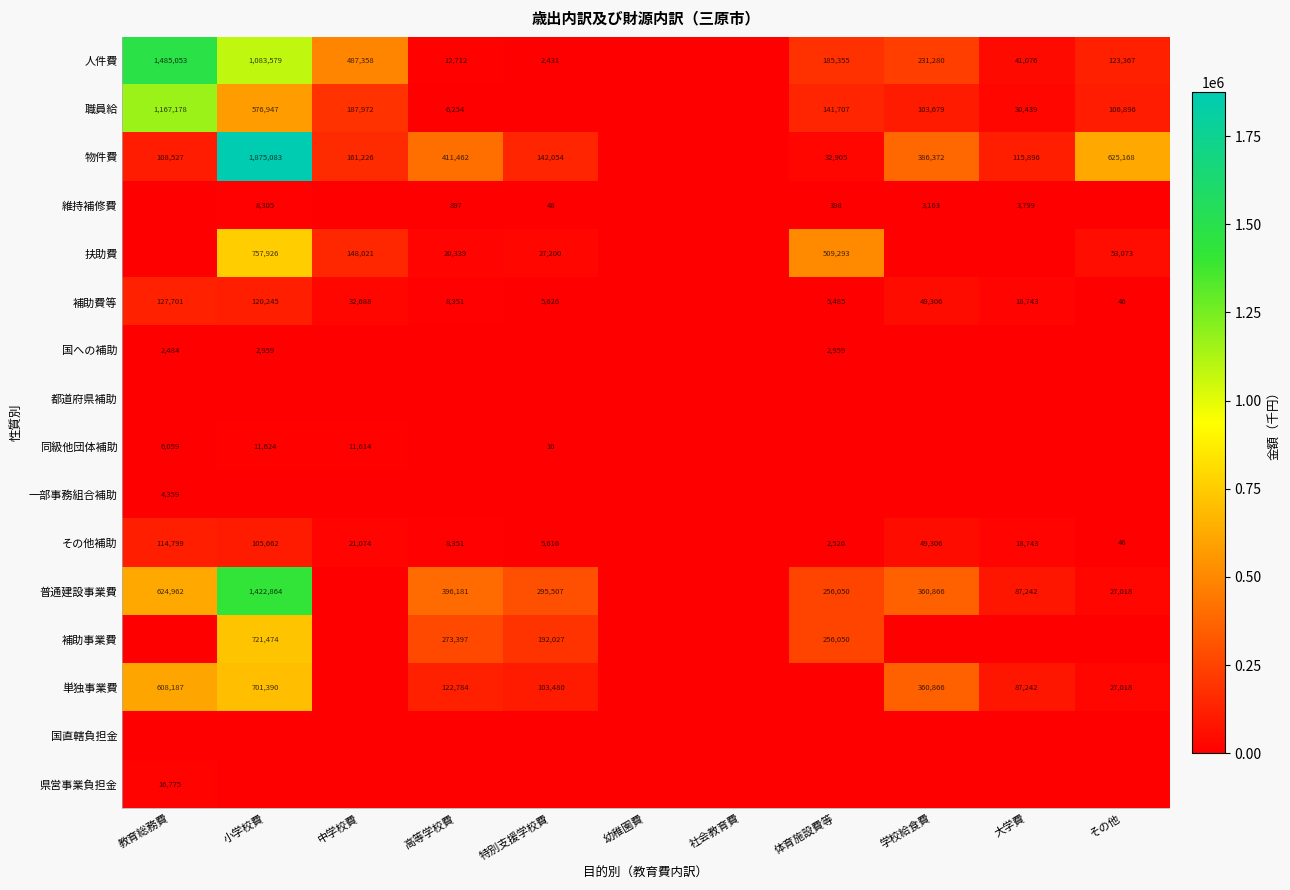

The value of 補助費等 at その他 is 80. True or false?

False